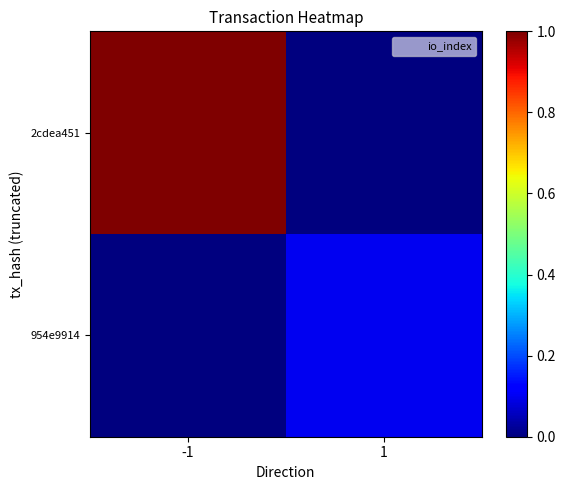

What is the total value across all series at -1?

1.0